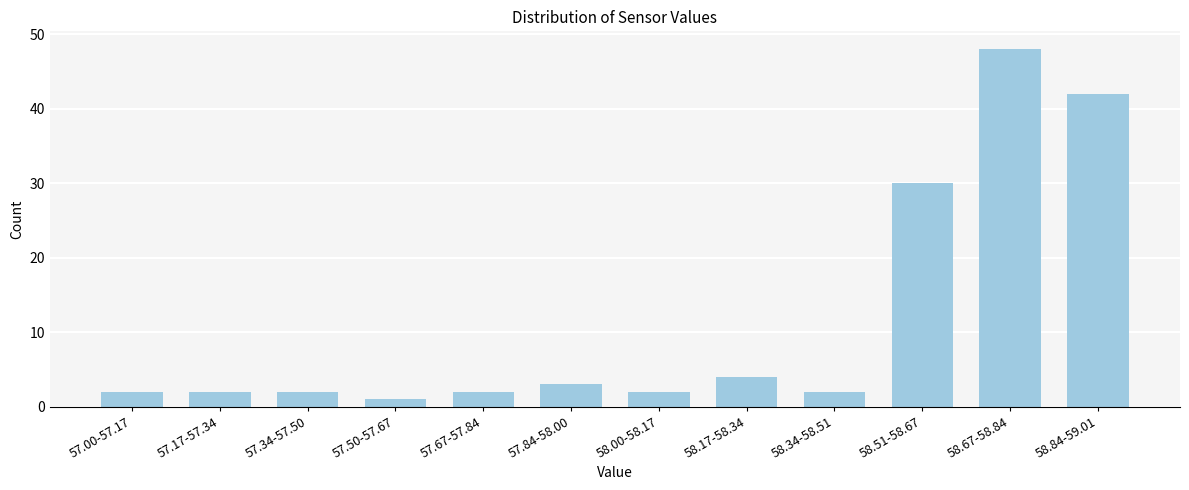

Reading left to right, list all the values displayed in this chart.

2	2	2	1	2	3	2	4	2	30	48	42